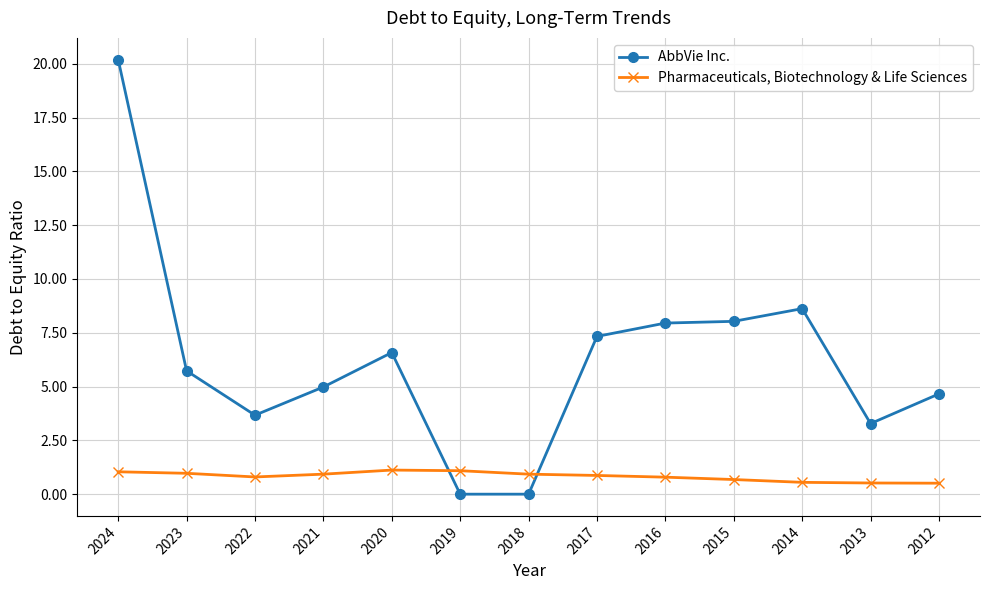

Rank the series at 2019 from lowest to highest value.

AbbVie Inc., Pharmaceuticals, Biotechnology & Life Sciences